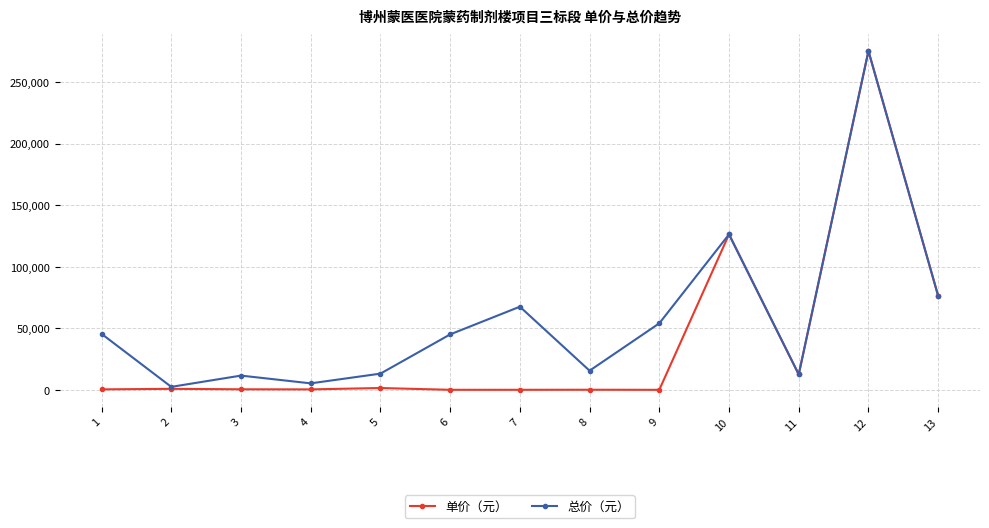

What is the highest value of the 单价（元） series?

275138.0